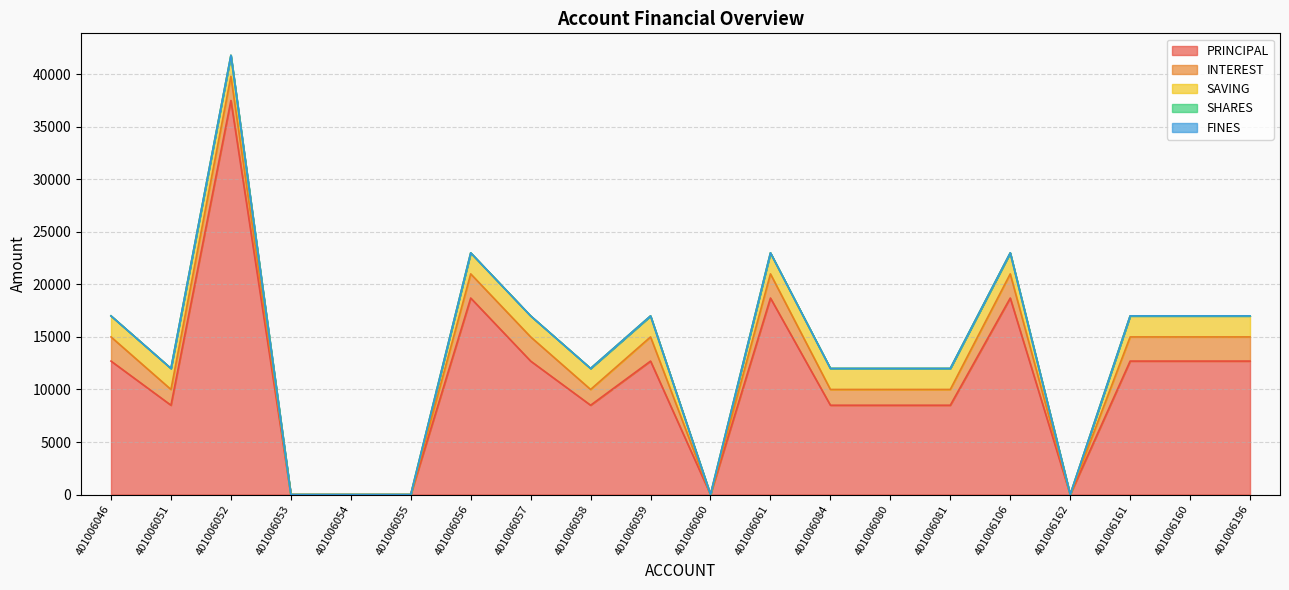

True or false: FINES and SAVING cross at least once.

False